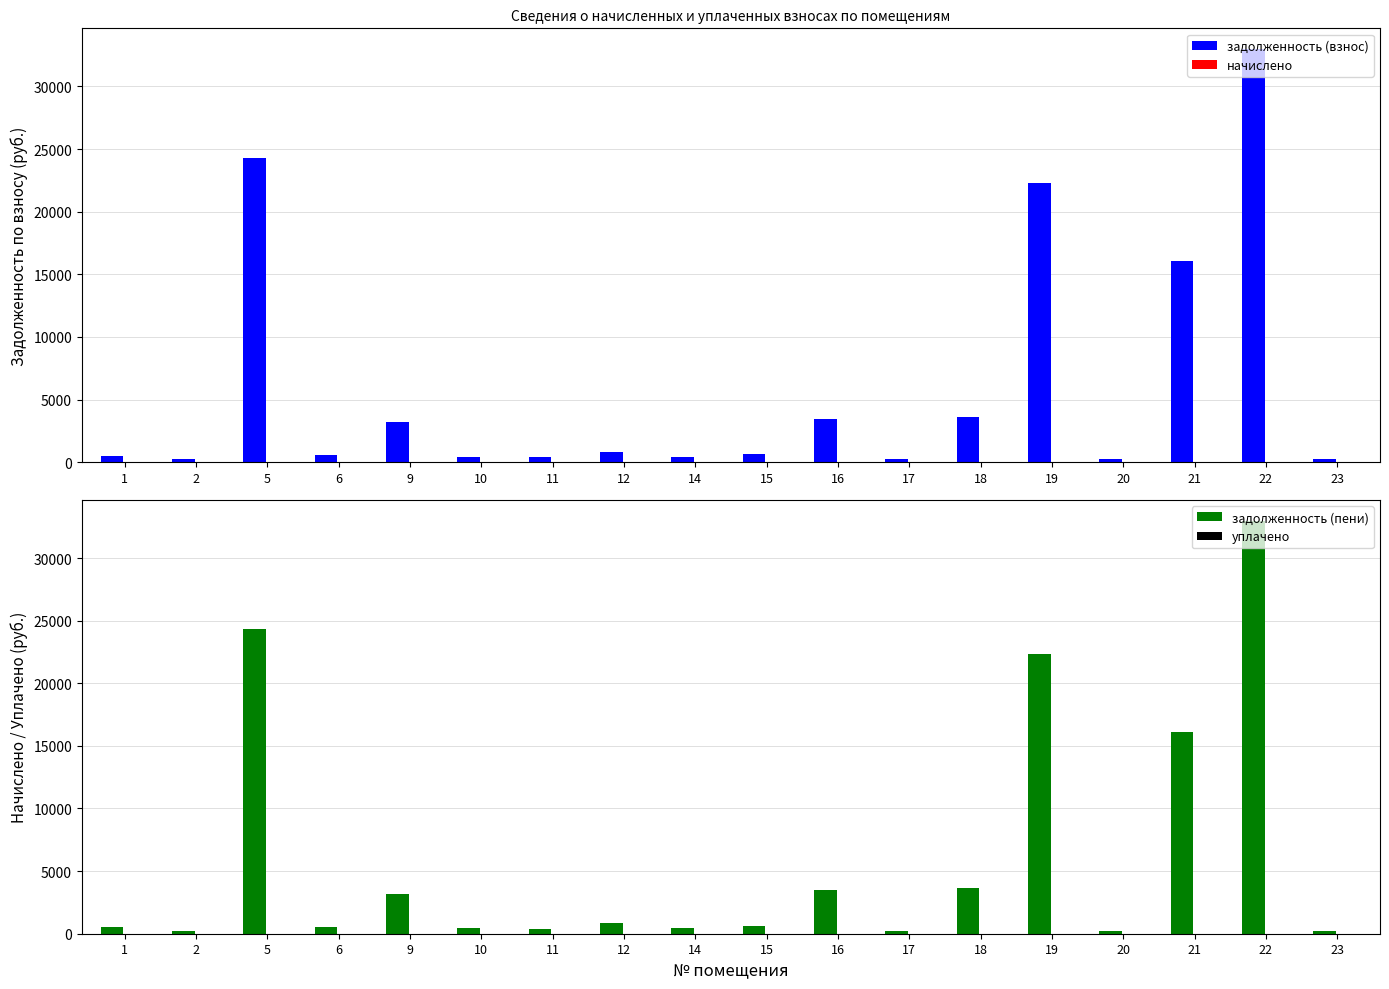

What is the value of the задолженность (пени) bar at the 6th from the left?

437.2